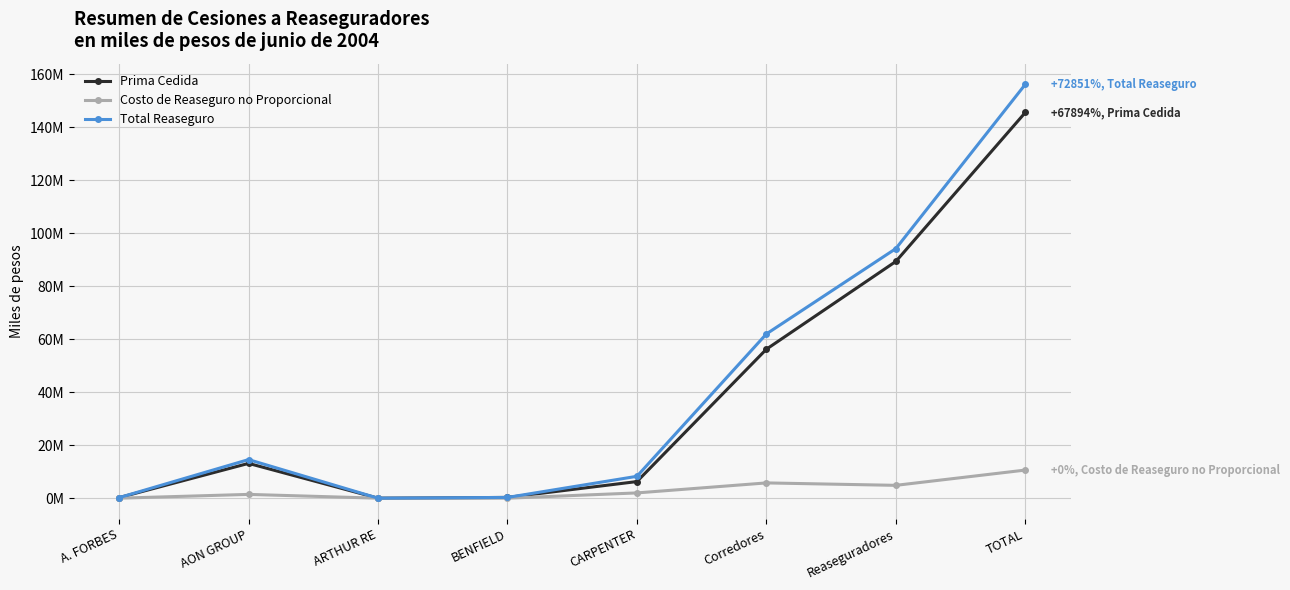

What are all the series names shown in the legend?

Prima Cedida, Costo de Reaseguro no Proporcional, Total Reaseguro